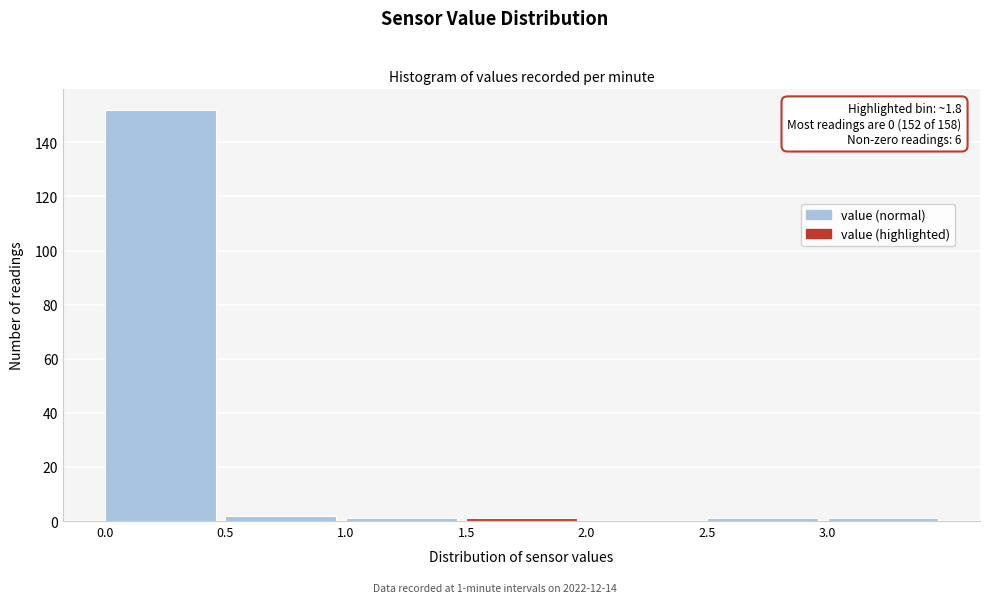

Which range on the x-axis has the tallest bar?

0.0 to 0.5